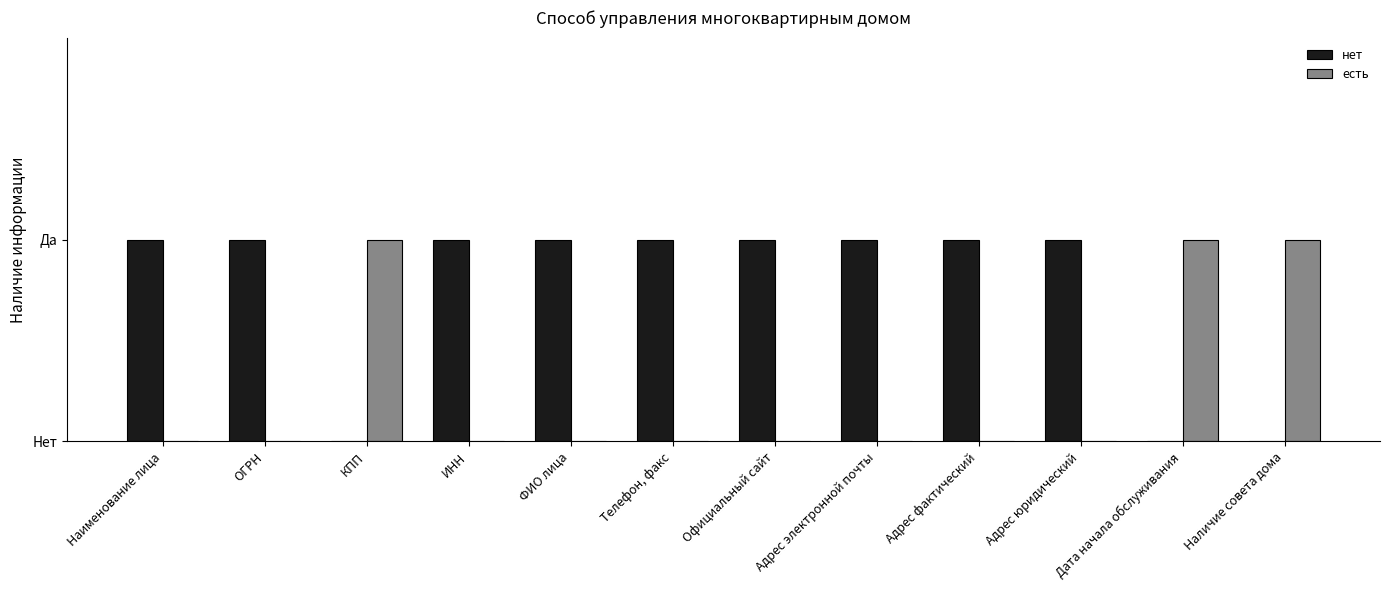

What are all the series names shown in the legend?

нет, есть